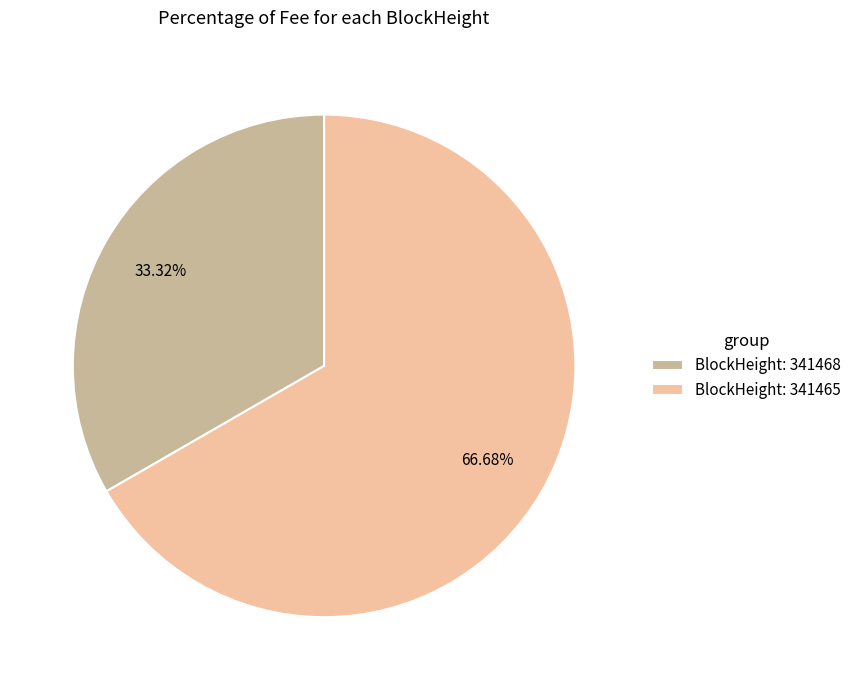

Do BlockHeight: 341465 and BlockHeight: 341468 together represent more than half of the pie?

Yes